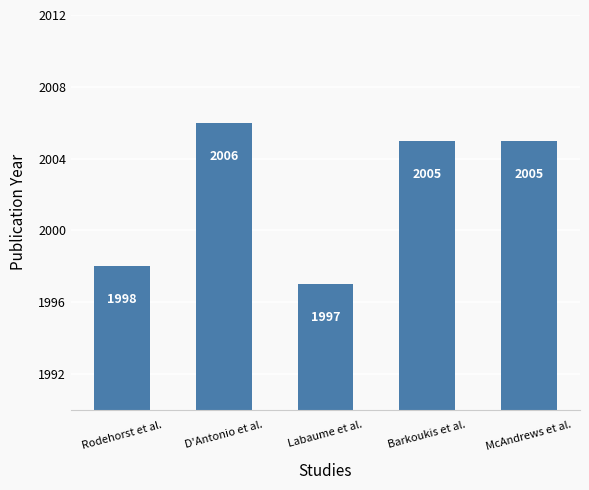

What is the minimum value shown in the chart?

1997